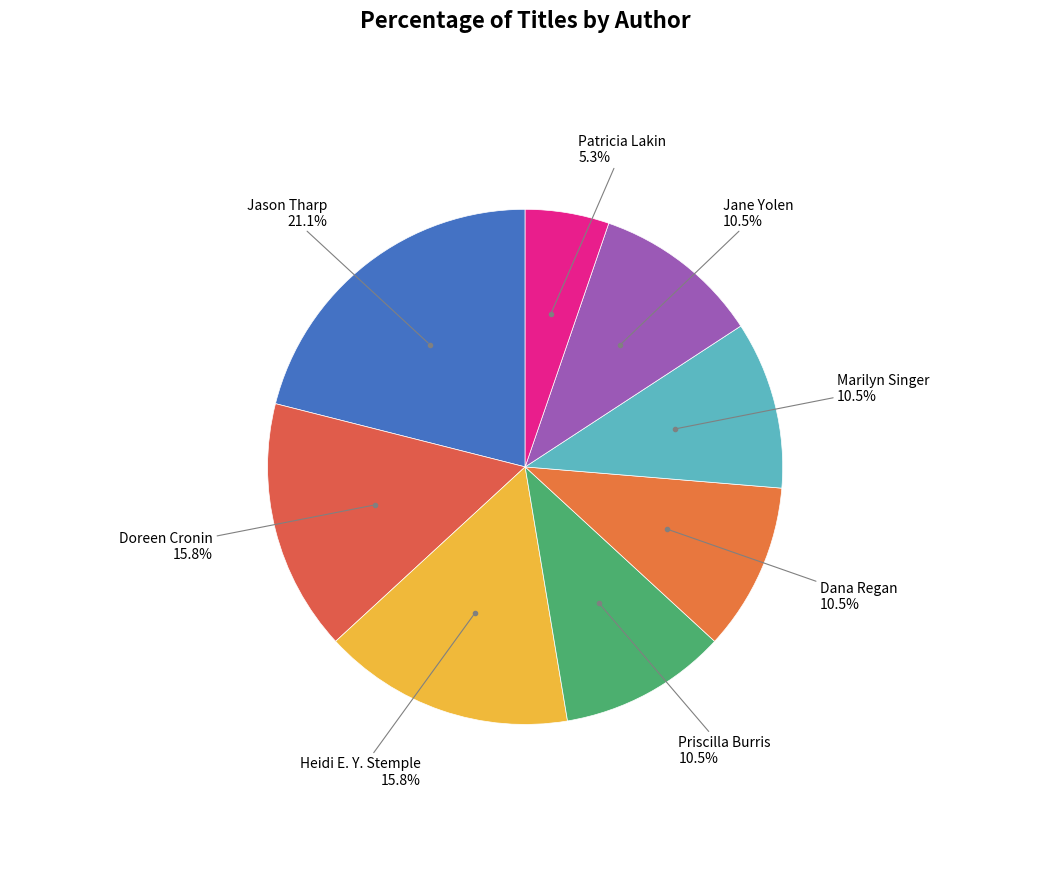

How many segments does this pie chart have?

8